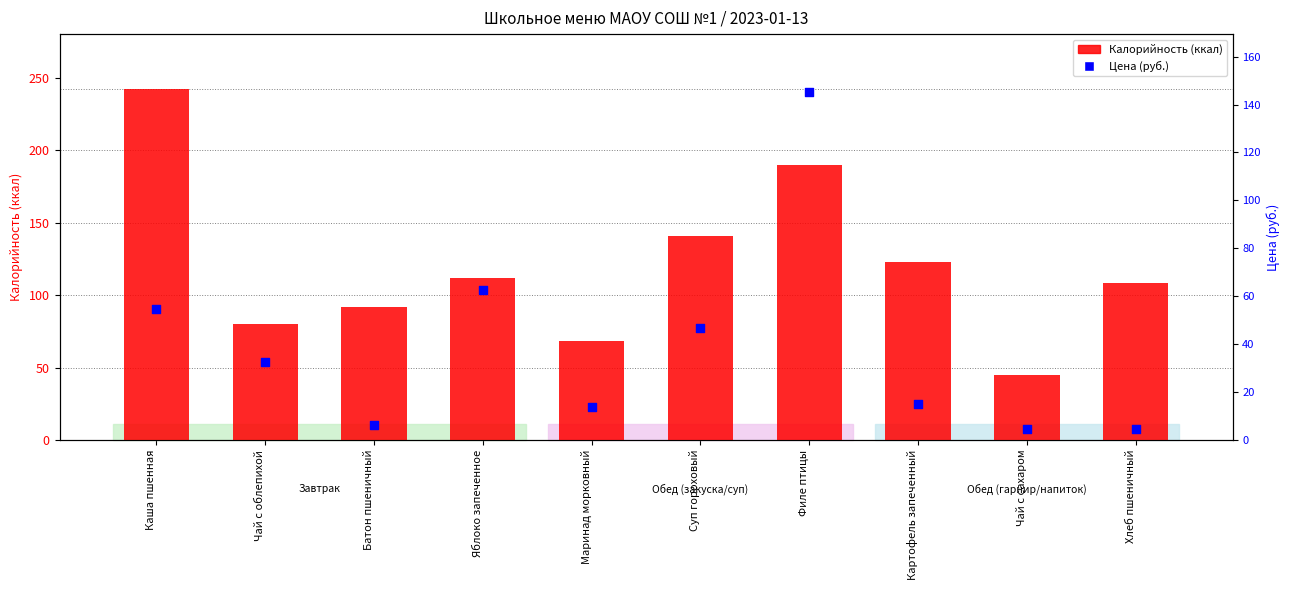

At which category is the sum across all series the highest?

Филе птицы